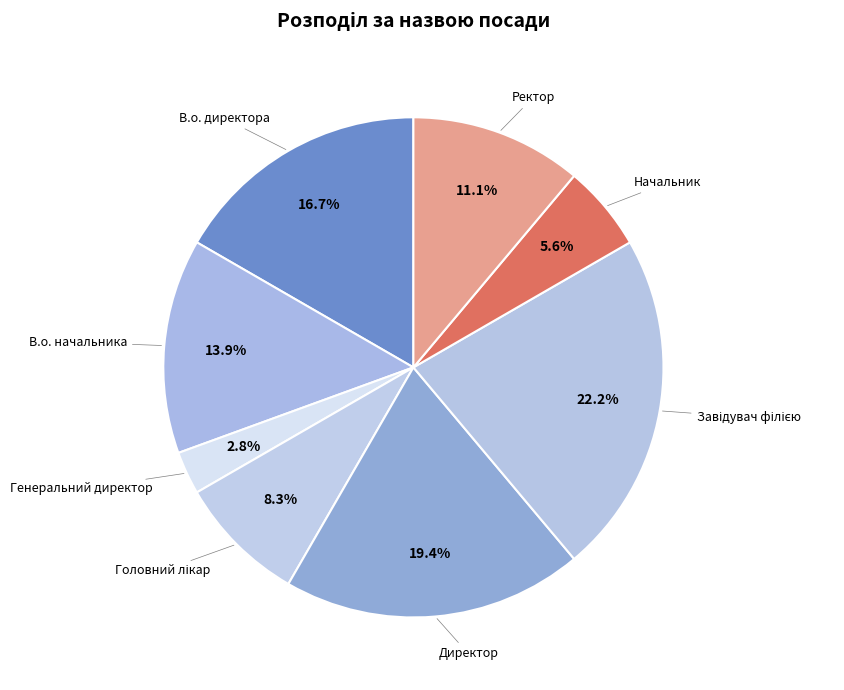

How many slices are in this pie chart?

8